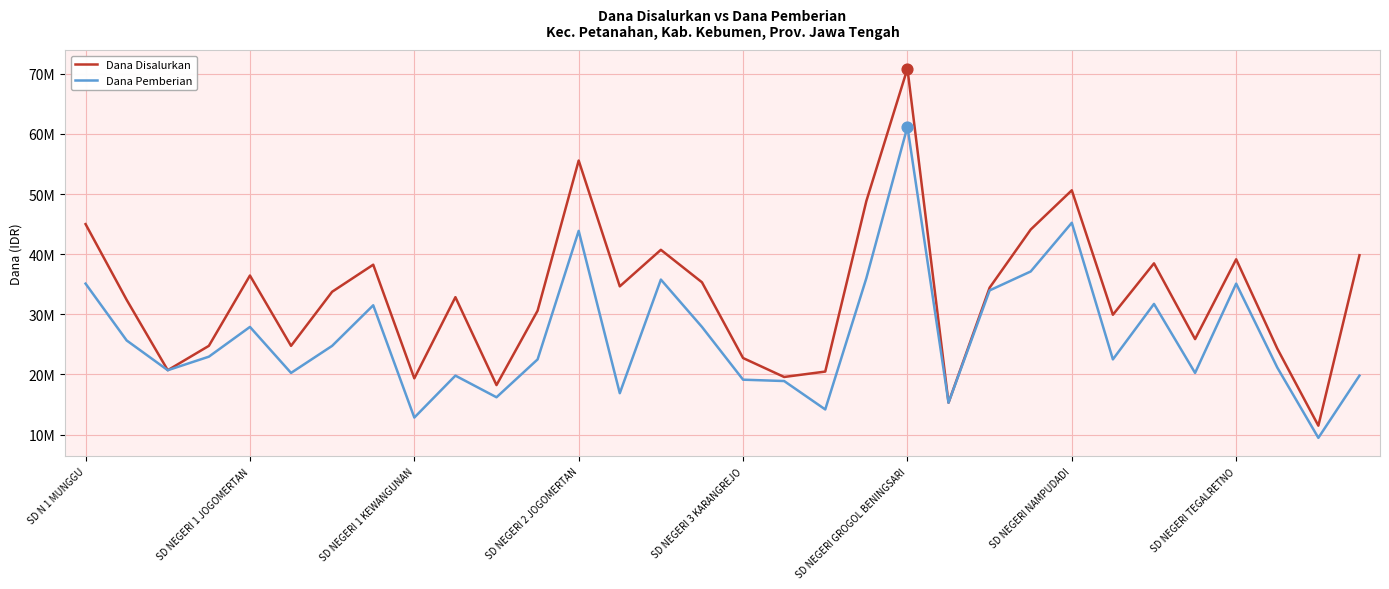

What are all the series names shown in the legend?

Dana Disalurkan, Dana Pemberian